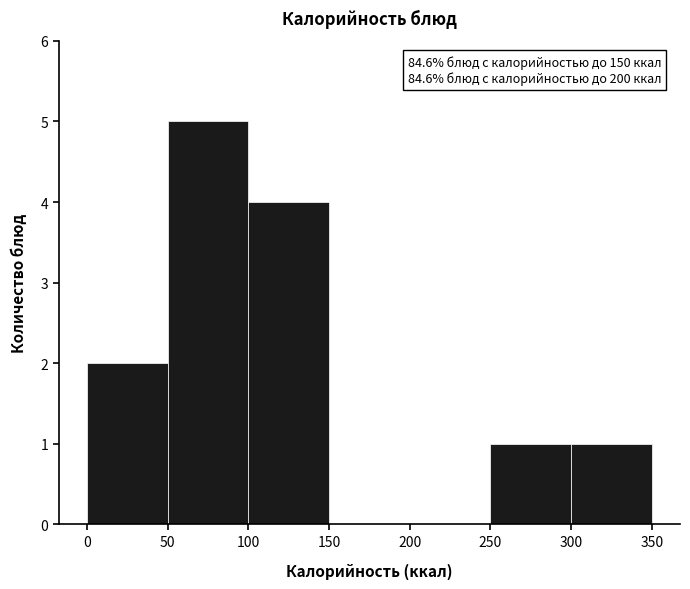

Over which range of the x-axis is the bar tallest?

50 to 100